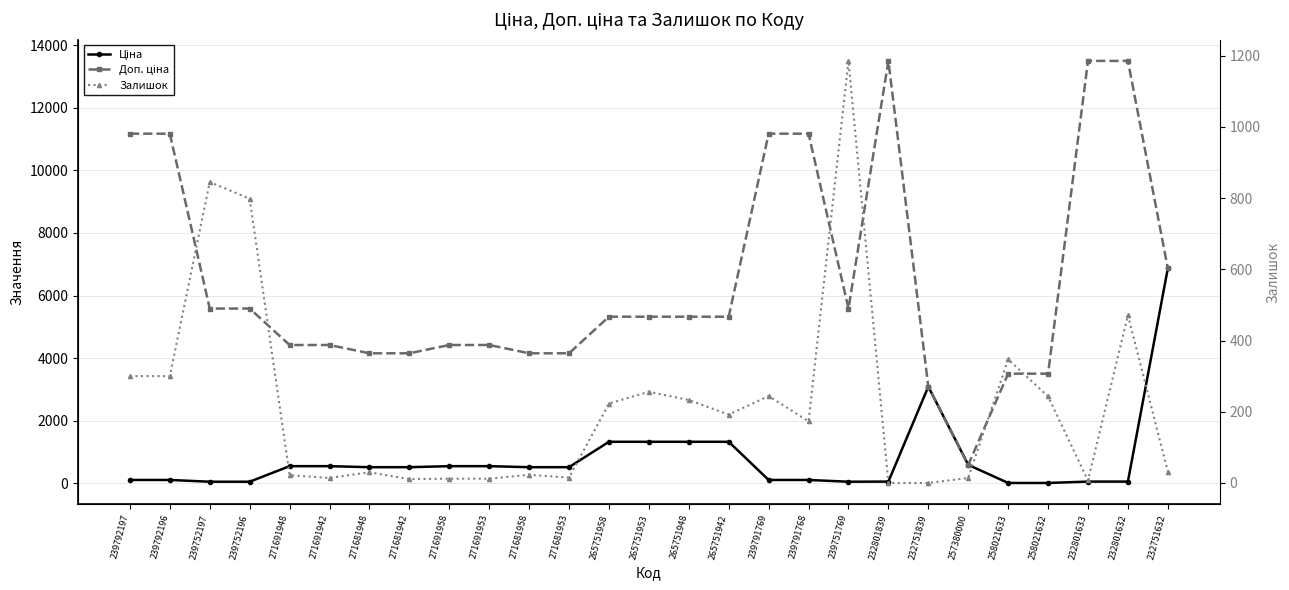

What position from the right is 239752197?

25